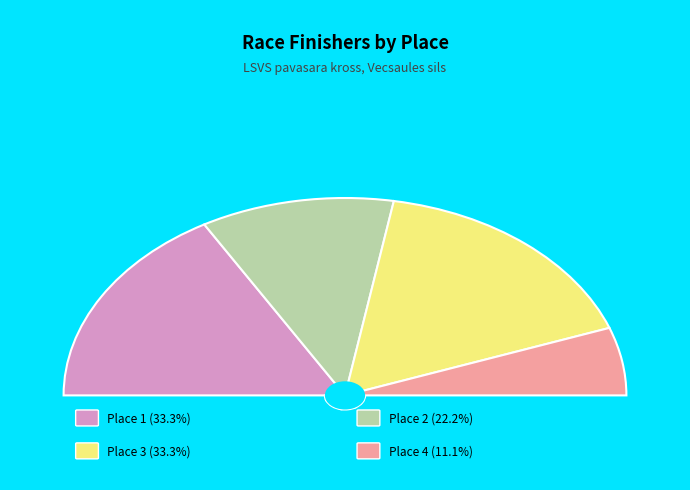

To the nearest percent, what is the combined percentage of Place 3 and Place 1?

67%